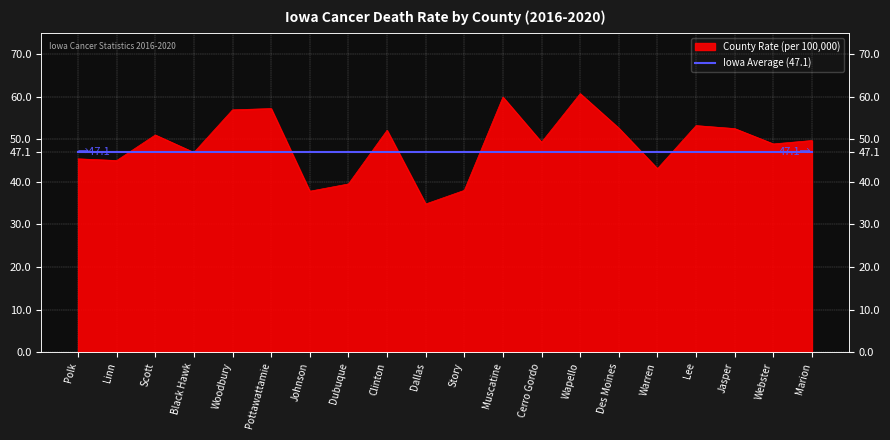

What is the change in value from Des Moines to Webster?

-3.7